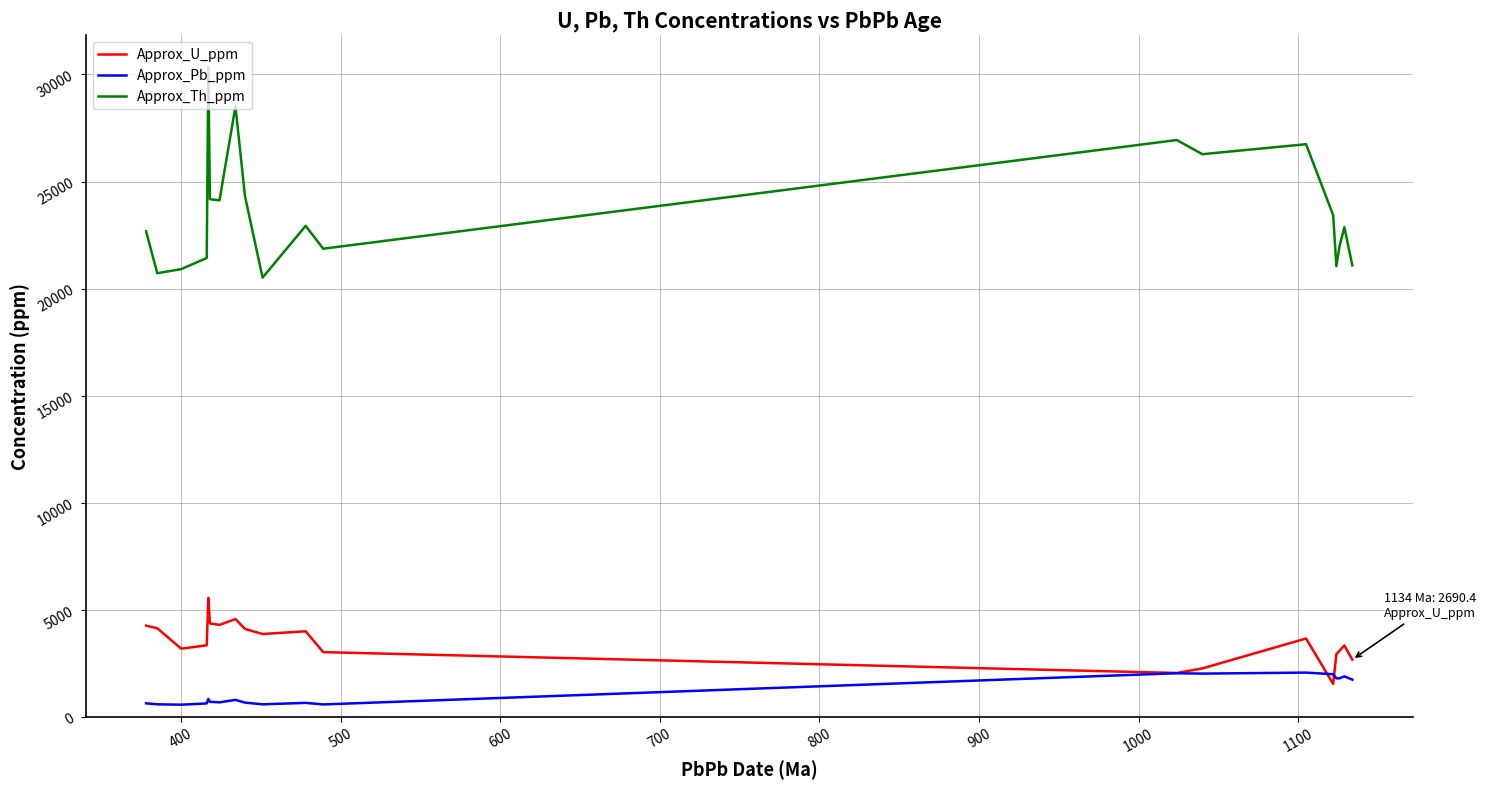

True or false: Approx_U_ppm and Approx_Th_ppm cross at least once.

False